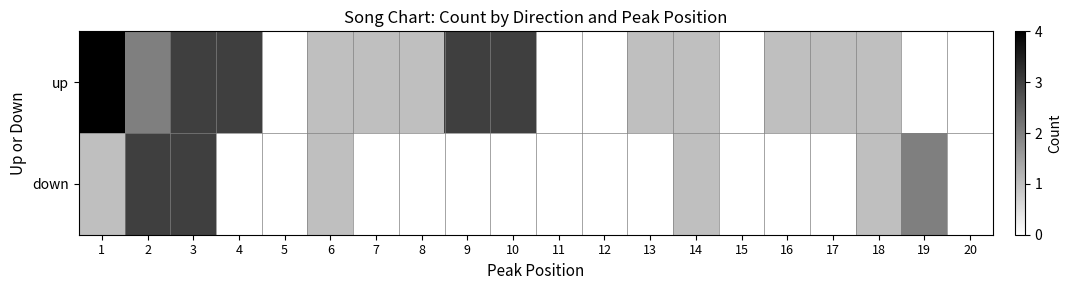

Count the number of data series in this chart.

2